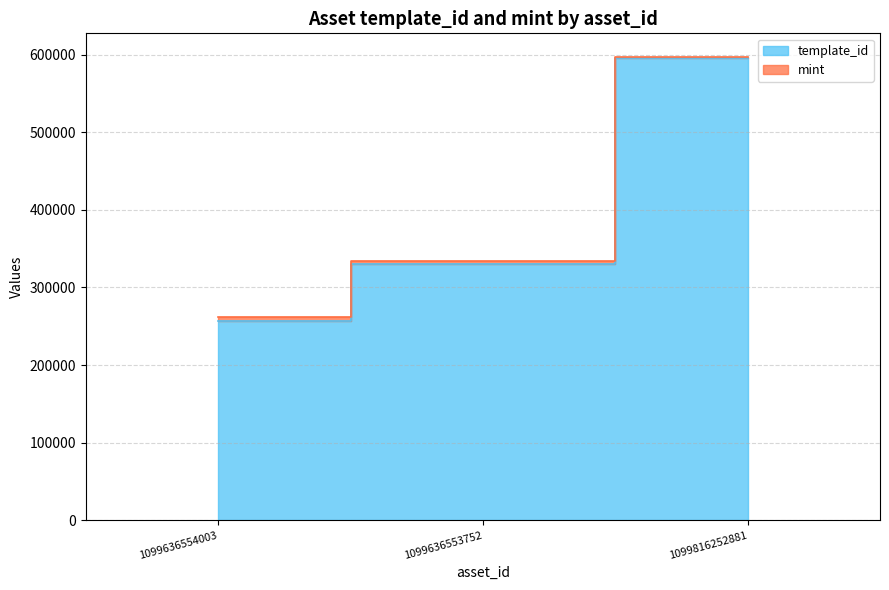

Reading right to left, extract all data points from this chart.

595229	330131	256179